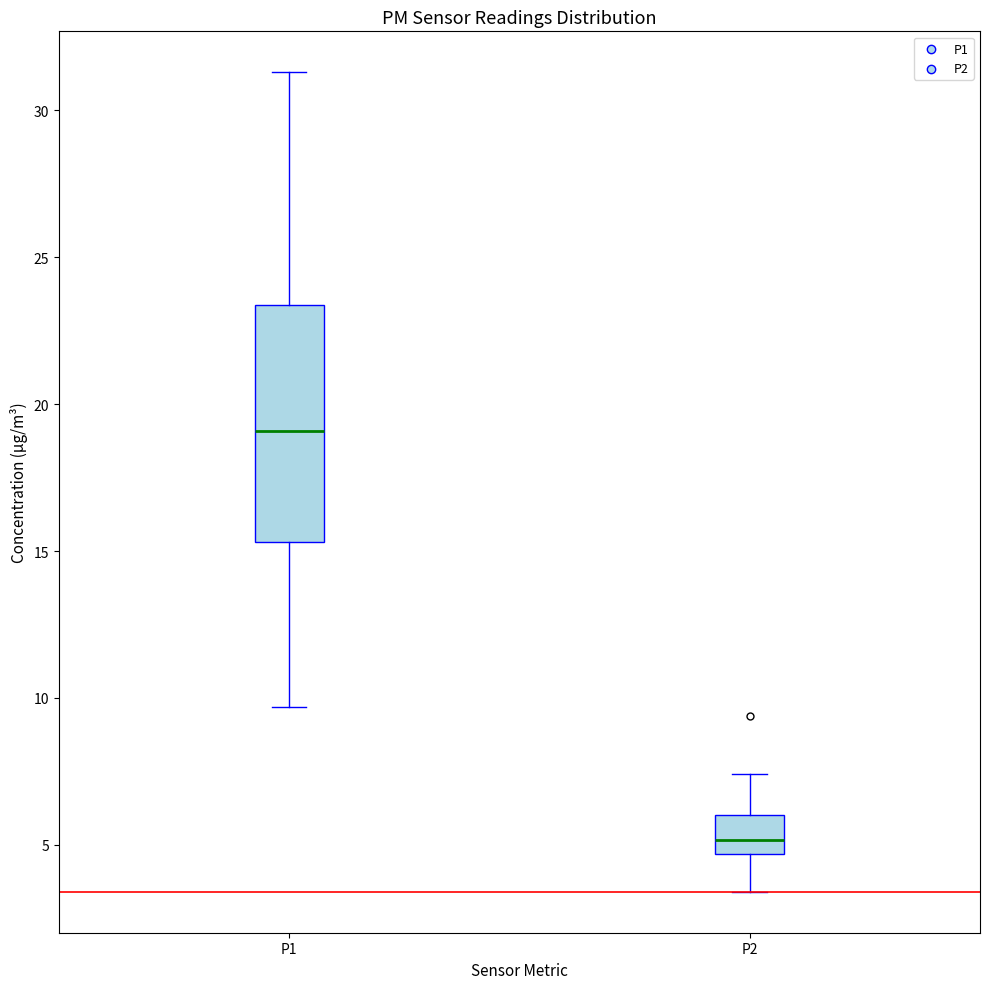

Where is the upper edge of the box for P2 on the y-axis? The values are not printed on the chart, so give them approximately, as read against the axis.

6.0